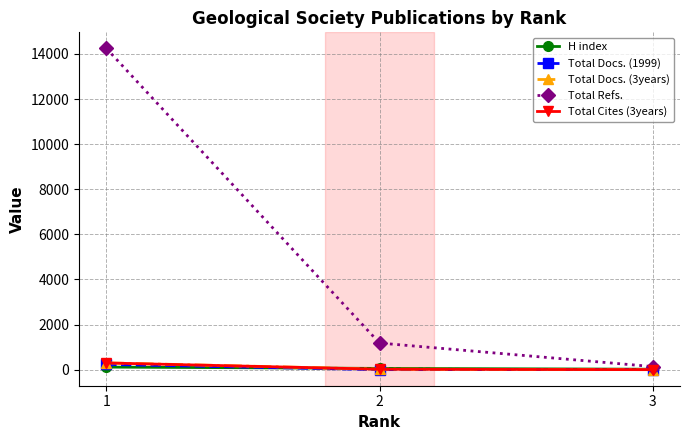

What is the sum of the Total Docs. (1999) values at 1 and 2?

232